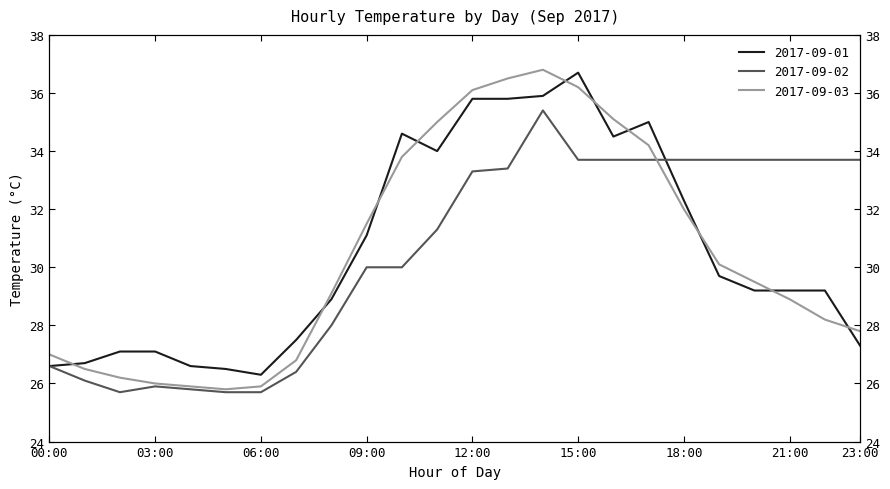

Reading left to right, what are all the values shown in this chart?

2017-09-01: 00:00=26.6	01:00=26.7	02:00=27.1	03:00=27.1	04:00=26.6	05:00=26.5	06:00=26.3	07:00=27.5	08:00=28.9	09:00=31.1	10:00=34.6	11:00=34.0	12:00=35.8	13:00=35.8	14:00=35.9	15:00=36.7	16:00=34.5	17:00=35.0	18:00=32.3	19:00=29.7	20:00=29.2	21:00=29.2	22:00=29.2	23:00=27.3
2017-09-02: 00:00=26.6	01:00=26.1	02:00=25.7	03:00=25.9	04:00=25.8	05:00=25.7	06:00=25.7	07:00=26.4	08:00=28.0	09:00=30.0	10:00=30.0	11:00=31.3	12:00=33.3	13:00=33.4	14:00=35.4	15:00=33.7	16:00=33.7	17:00=33.7	18:00=33.7	19:00=33.7	20:00=33.7	21:00=33.7	22:00=33.7	23:00=33.7
2017-09-03: 00:00=27.0	01:00=26.5	02:00=26.2	03:00=26.0	04:00=25.9	05:00=25.8	06:00=25.9	07:00=26.8	08:00=29.1	09:00=31.5	10:00=33.8	11:00=35.0	12:00=36.1	13:00=36.5	14:00=36.8	15:00=36.2	16:00=35.1	17:00=34.2	18:00=32.0	19:00=30.1	20:00=29.5	21:00=28.9	22:00=28.2	23:00=27.8